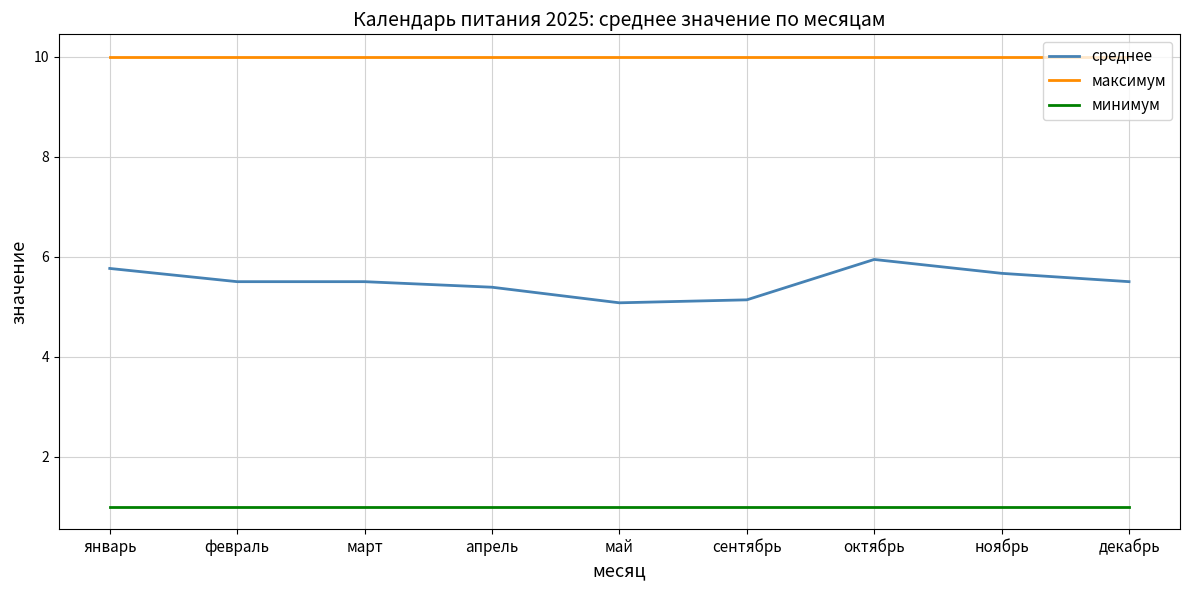

What position from the right is февраль?

8